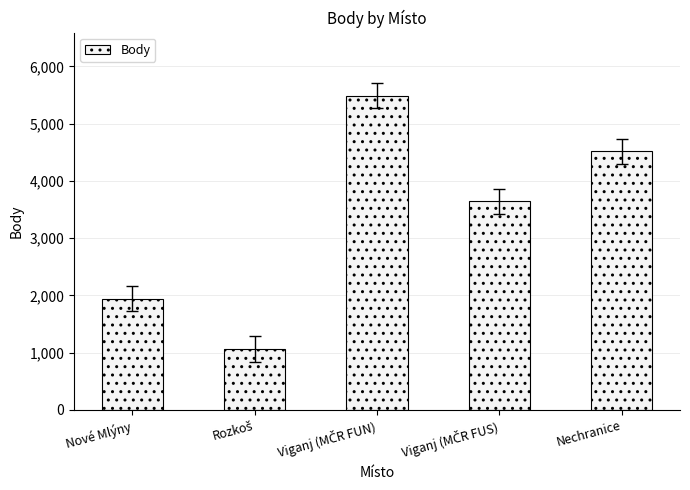

What is the sum of all values?

16652